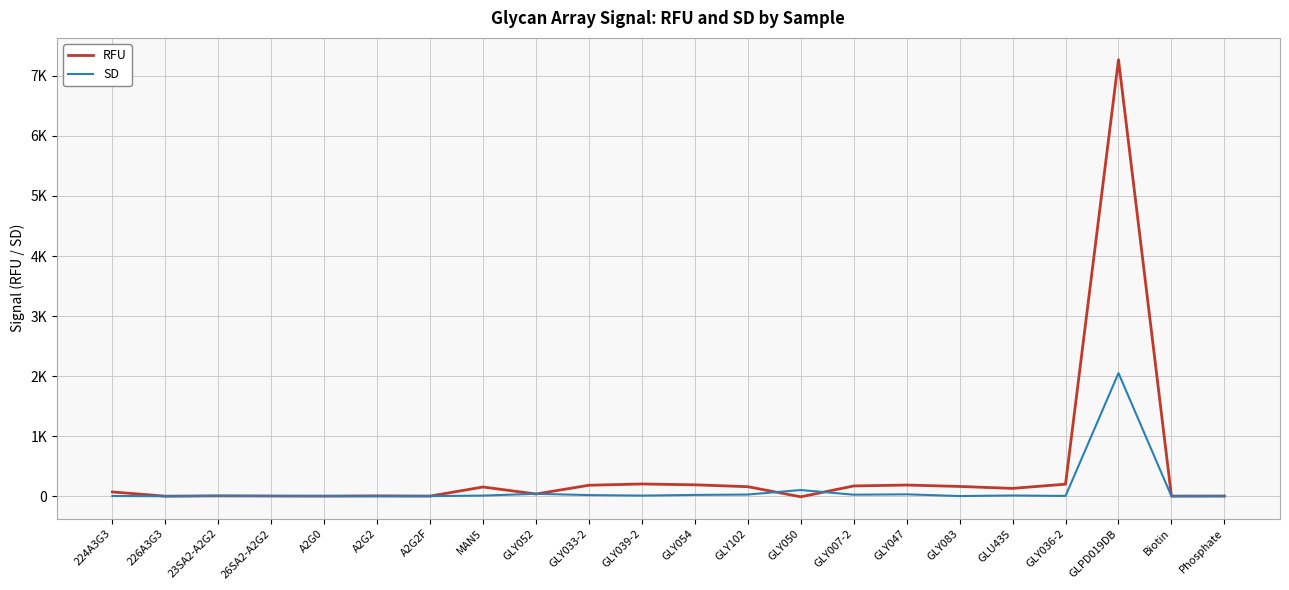

Does the chart display data point markers on the line(s)?

No